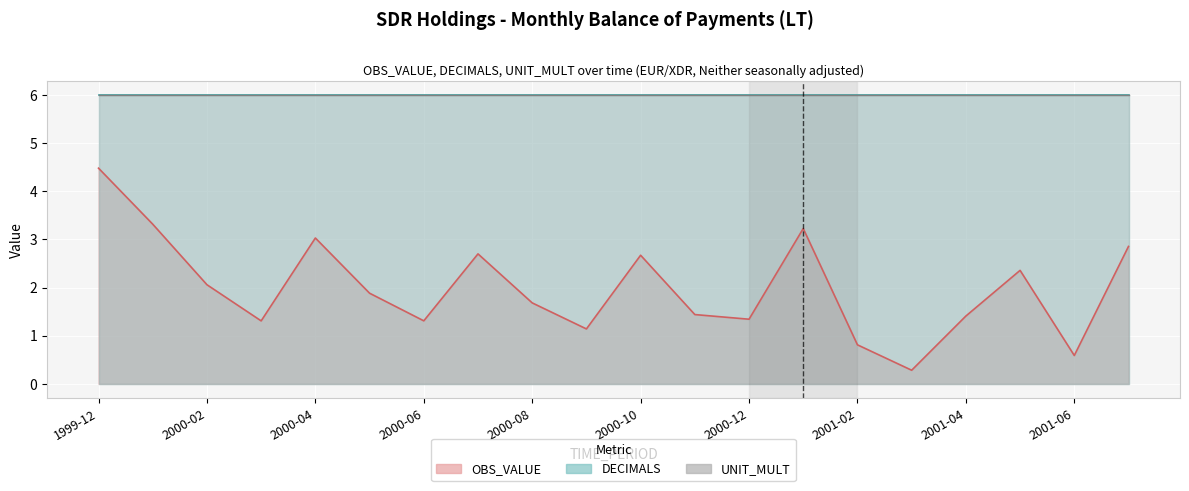

Reading right to left, transcribe all the data shown in this chart.

OBS_VALUE: 2001-07=2.9	2001-06=0.6	2001-05=2.4	2001-04=1.4	2001-03=0.3	2001-02=0.8	2001-01=3.2	2000-12=1.3	2000-11=1.4	2000-10=2.7	2000-09=1.1	2000-08=1.7	2000-07=2.7	2000-06=1.3	2000-05=1.9	2000-04=3.0	2000-03=1.3	2000-02=2.1	2000-01=3.3	1999-12=4.5
DECIMALS: 2001-07=6.0	2001-06=6.0	2001-05=6.0	2001-04=6.0	2001-03=6.0	2001-02=6.0	2001-01=6.0	2000-12=6.0	2000-11=6.0	2000-10=6.0	2000-09=6.0	2000-08=6.0	2000-07=6.0	2000-06=6.0	2000-05=6.0	2000-04=6.0	2000-03=6.0	2000-02=6.0	2000-01=6.0	1999-12=6.0
UNIT_MULT: 2001-07=6.0	2001-06=6.0	2001-05=6.0	2001-04=6.0	2001-03=6.0	2001-02=6.0	2001-01=6.0	2000-12=6.0	2000-11=6.0	2000-10=6.0	2000-09=6.0	2000-08=6.0	2000-07=6.0	2000-06=6.0	2000-05=6.0	2000-04=6.0	2000-03=6.0	2000-02=6.0	2000-01=6.0	1999-12=6.0